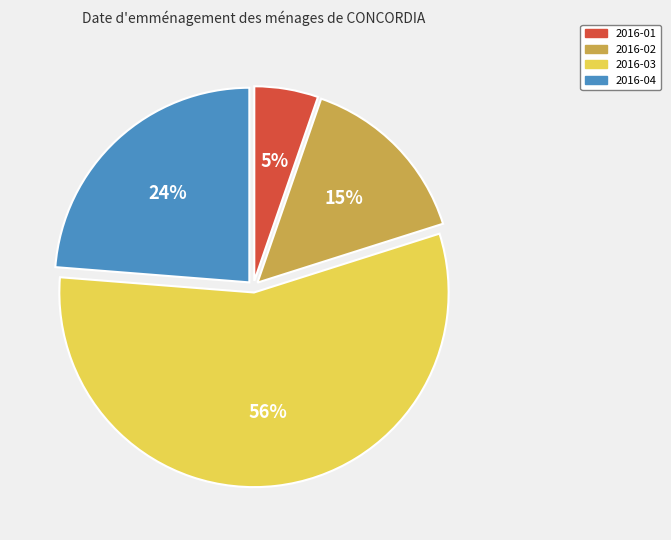

How many segments does this pie chart have?

4